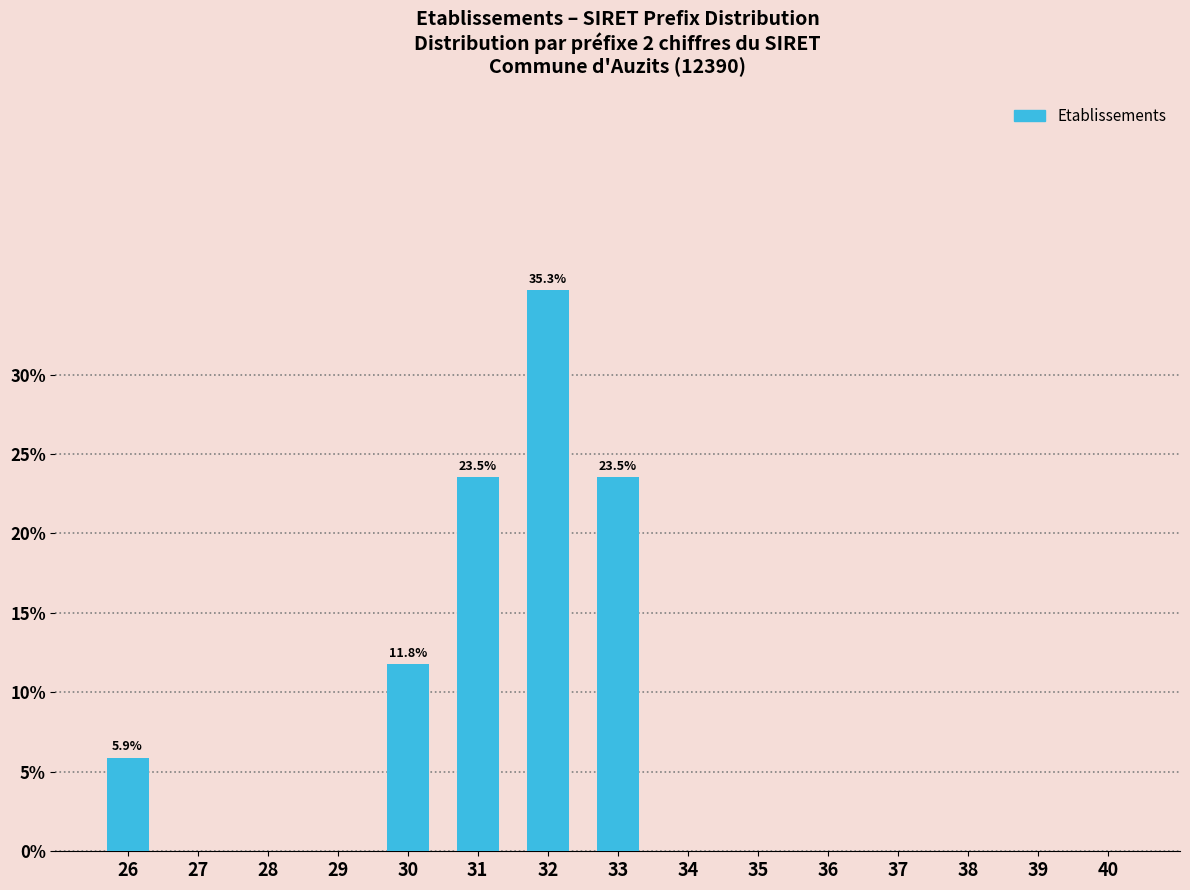

Reading left to right, what are all the values shown in this chart?

26=5.9	27=0.0	28=0.0	29=0.0	30=11.8	31=23.5	32=35.3	33=23.5	34=0.0	35=0.0	36=0.0	37=0.0	38=0.0	39=0.0	40=0.0